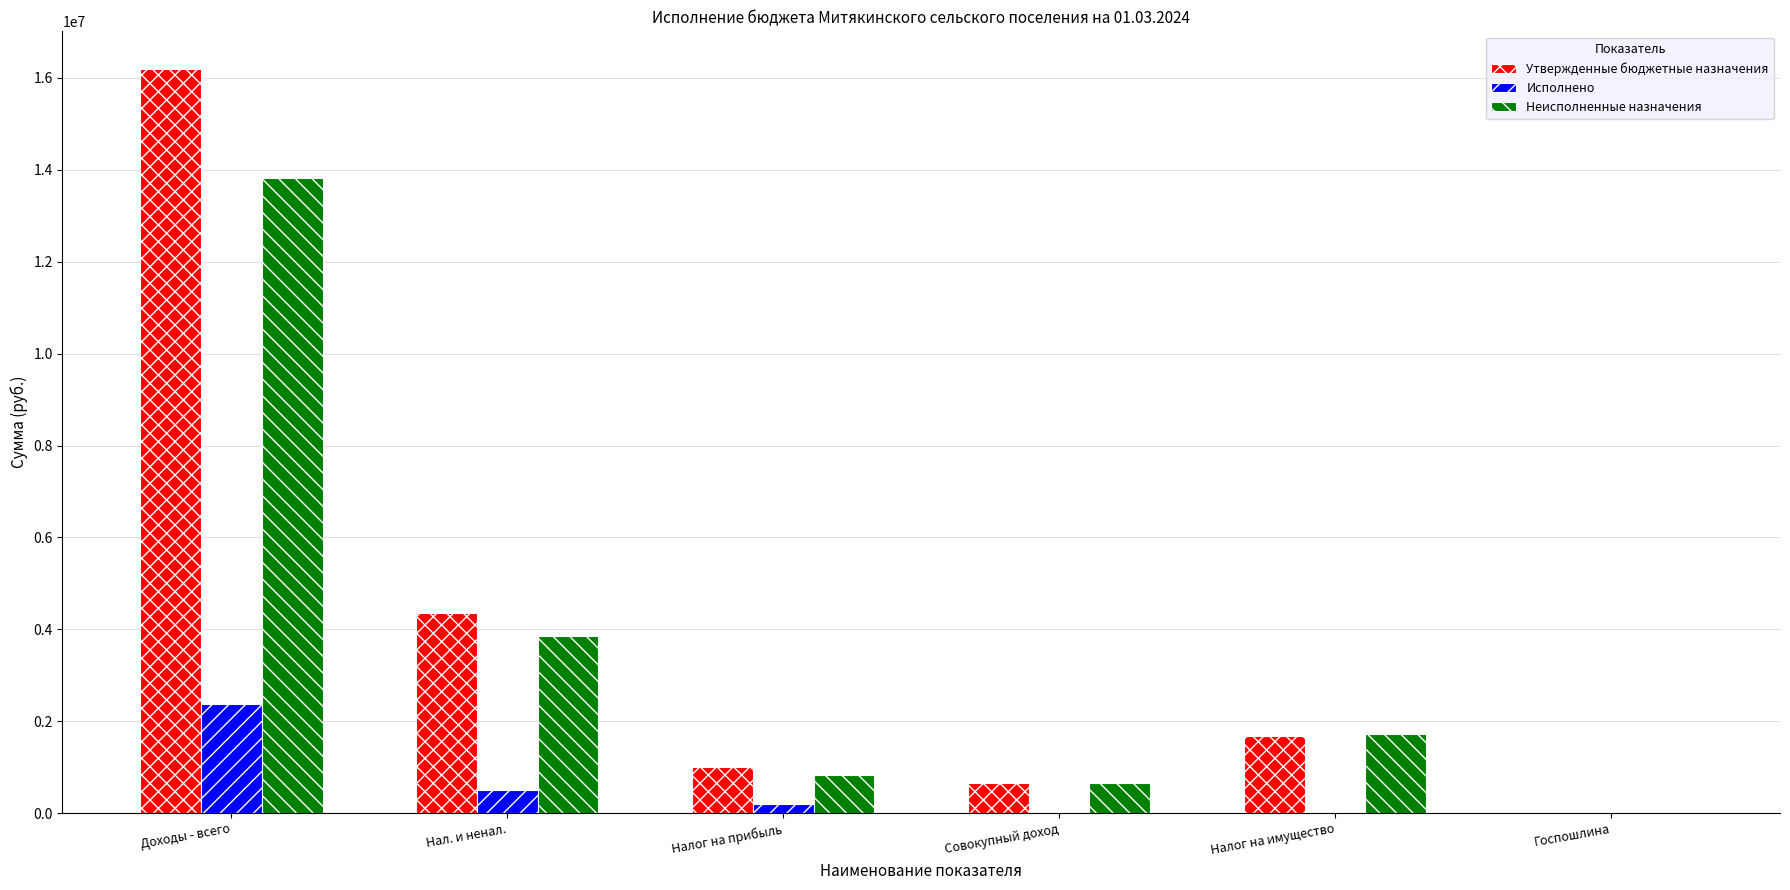

What is the difference between the Утвержденные бюджетные назначения values at Совокупный доход and Налог на прибыль?

353600.0